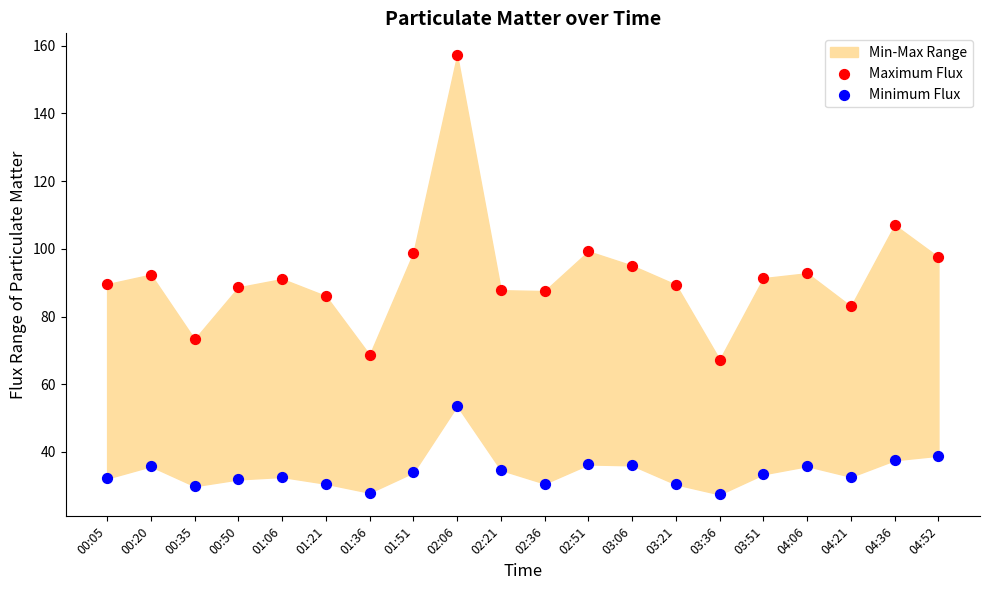

In the Maximum Flux series, what Y value is closest to 112?

107.0